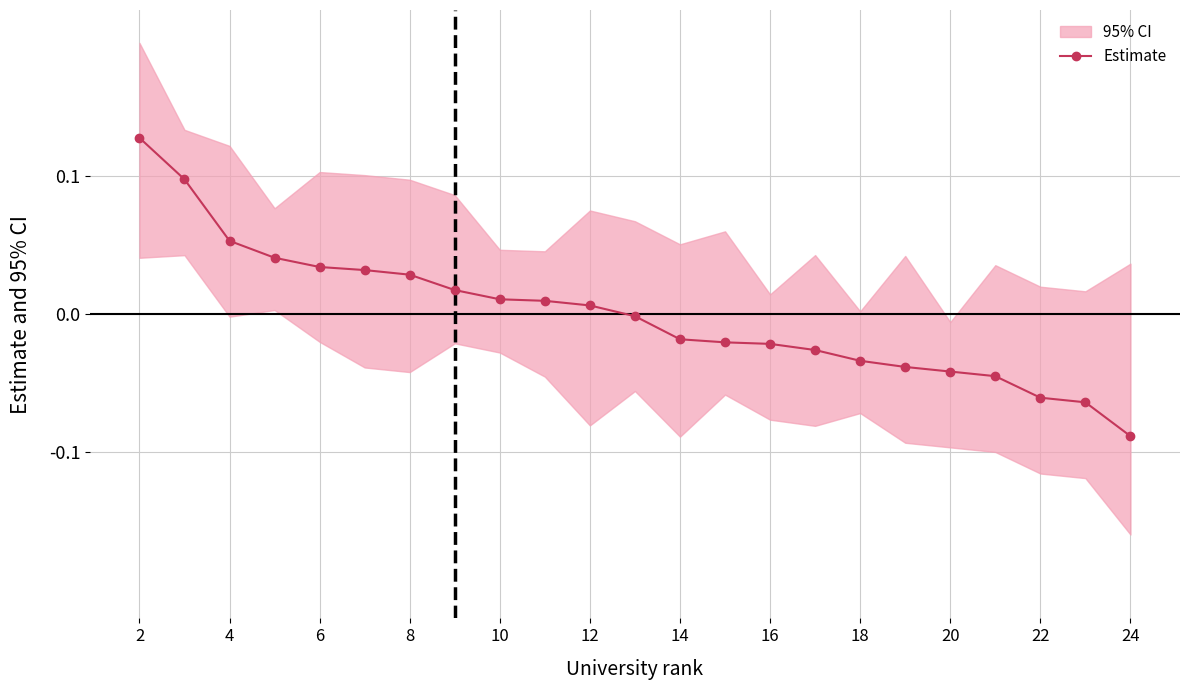

Reading left to right, transcribe all the data shown in this chart.

0.1	0.1	0.1	0.0	0.0	0.0	0.0	0.0	0.0	0.0	0.0	-0.0	-0.0	-0.0	-0.0	-0.0	-0.0	-0.0	-0.0	-0.0	-0.1	-0.1	-0.1